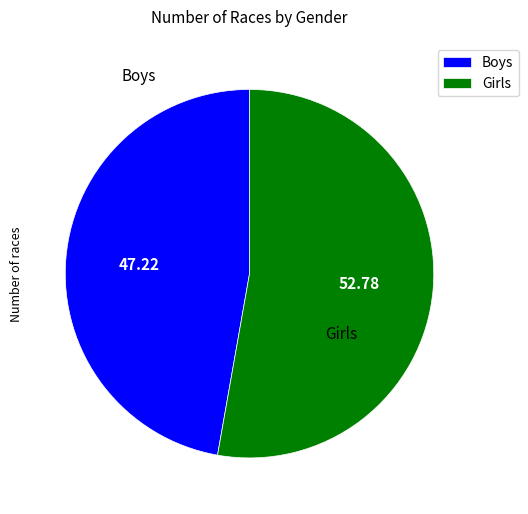

Approximately how many times larger is the value at Girls compared to Boys?

1.1